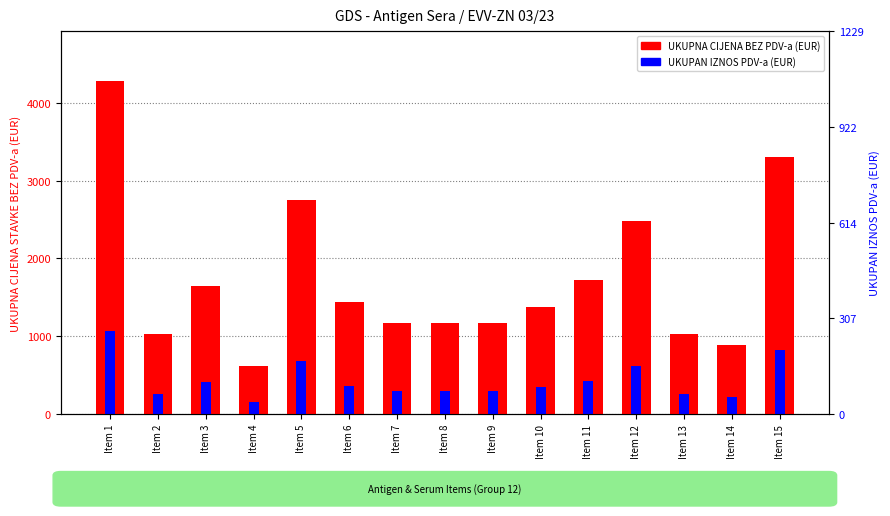

What is the difference between the second highest and minimum values in the UKUPAN IZNOS PDV-a (EUR) series?

670.4